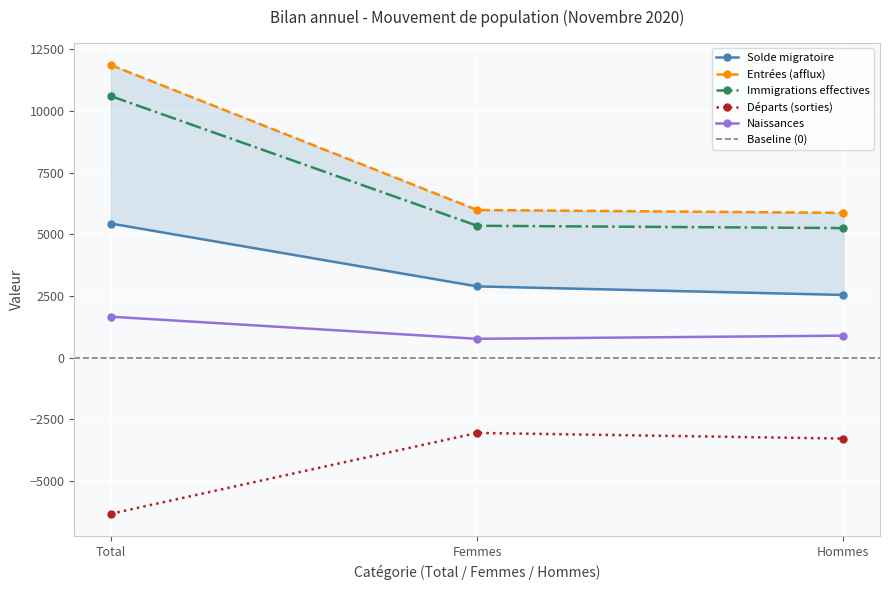

Which series has the widest spread of values?

Entrées (afflux)